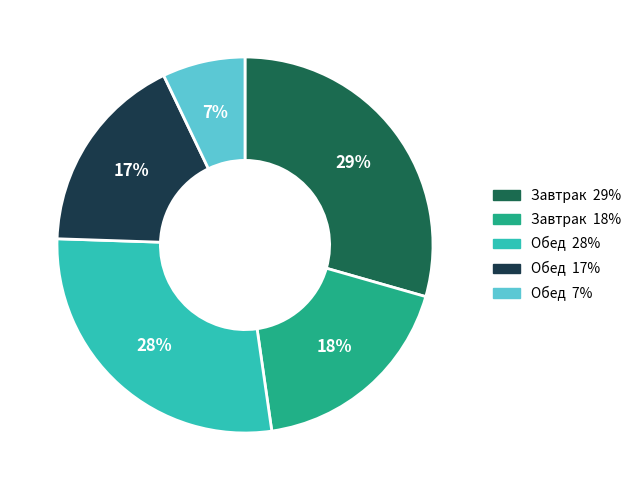

Does any single category account for the majority?

No